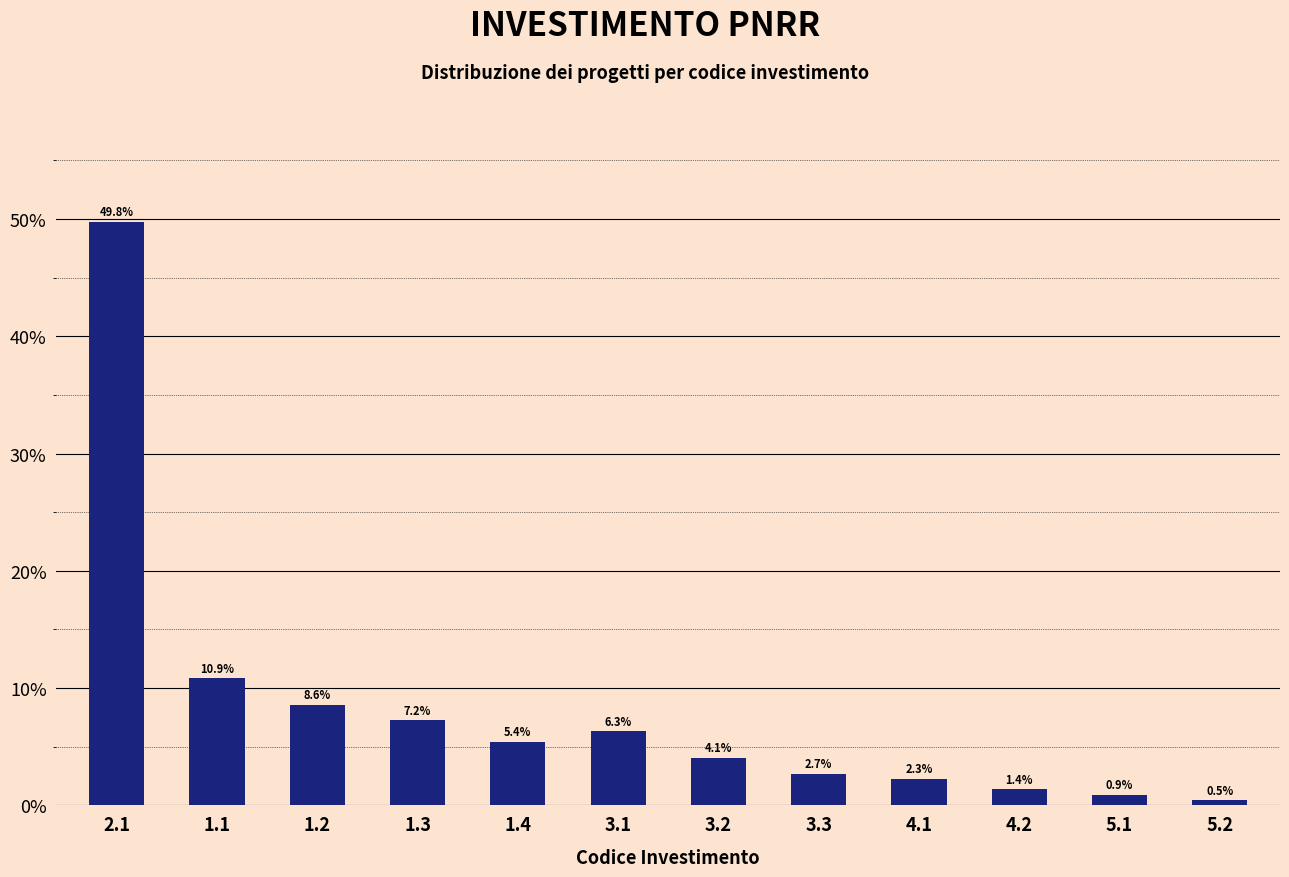

Reading left to right, extract all data points from this chart.

2.1=49.8	1.1=10.9	1.2=8.6	1.3=7.2	1.4=5.4	3.1=6.3	3.2=4.1	3.3=2.7	4.1=2.3	4.2=1.4	5.1=0.9	5.2=0.5